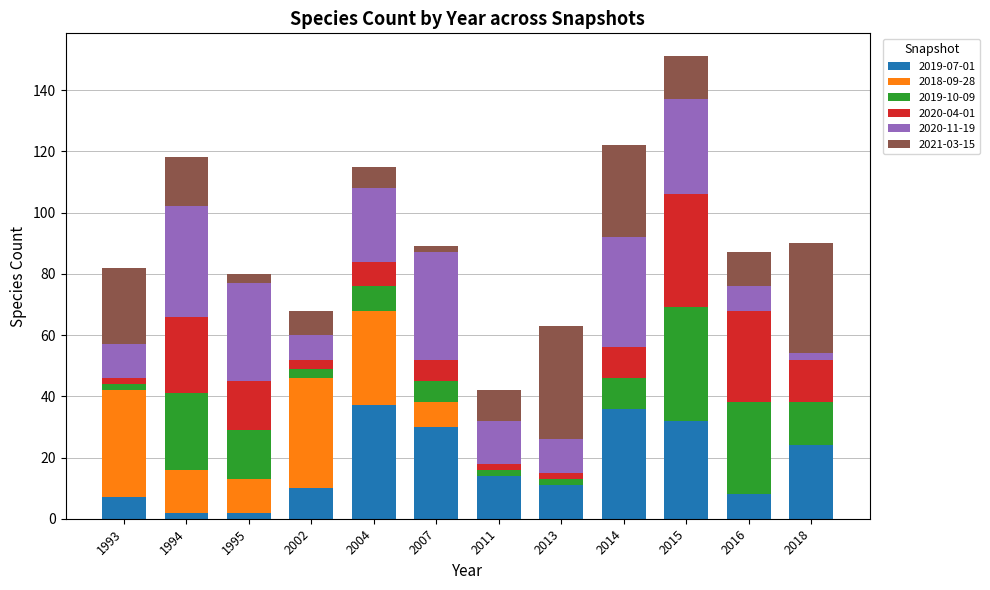

What is the total value across all series at 2016?

87